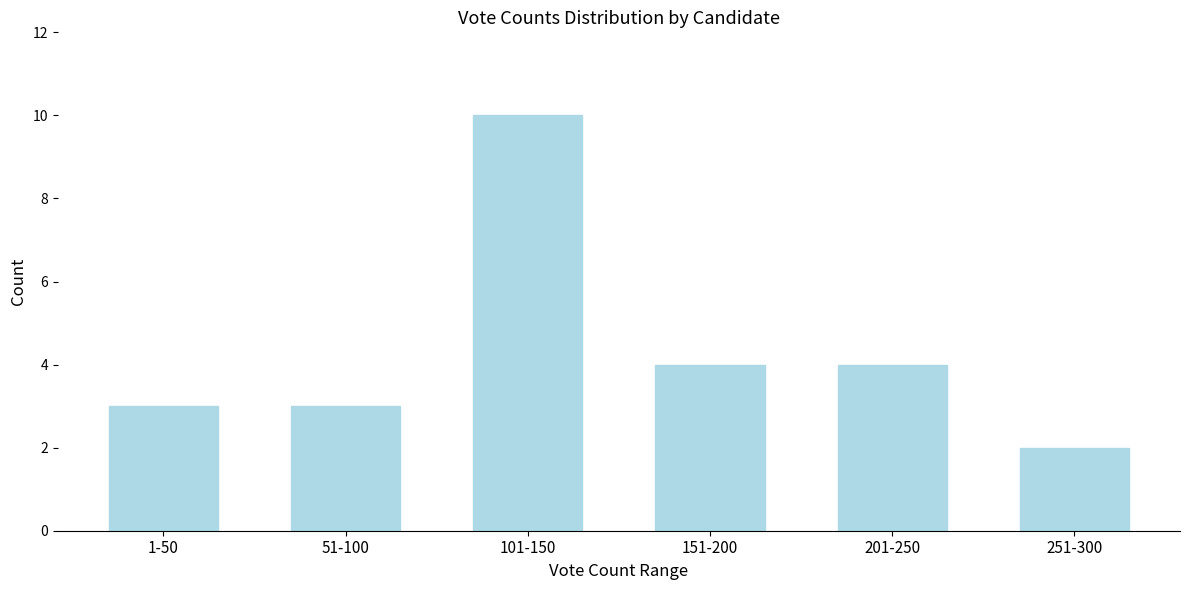

Reading left to right, transcribe all the data shown in this chart.

1-50=3	51-100=3	101-150=10	151-200=4	201-250=4	251-300=2